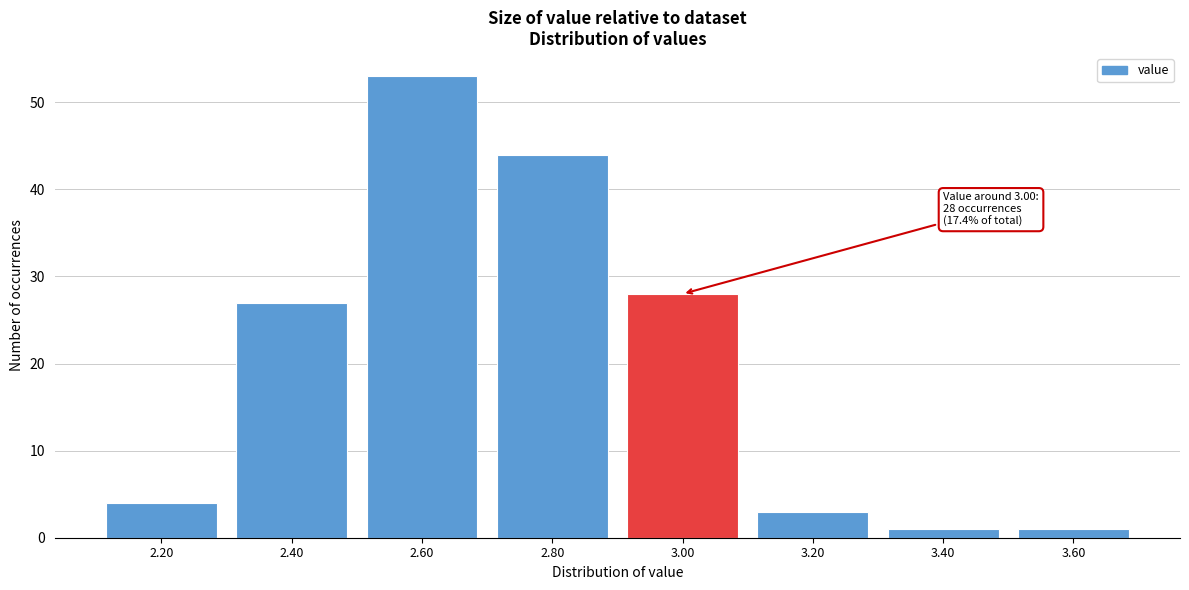

Reading left to right, what are all the values shown in this chart?

2.20=4	2.40=27	2.60=53	2.80=44	3.00=28	3.20=3	3.40=1	3.60=1